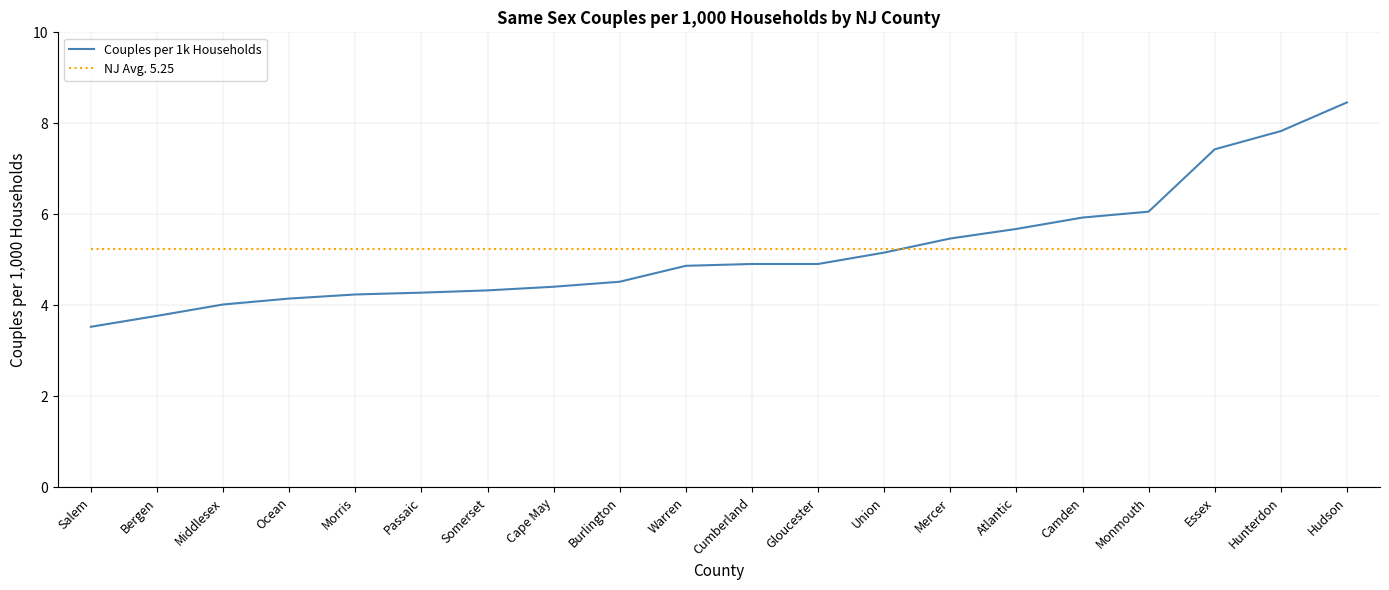

What position from the left is Hunterdon?

19